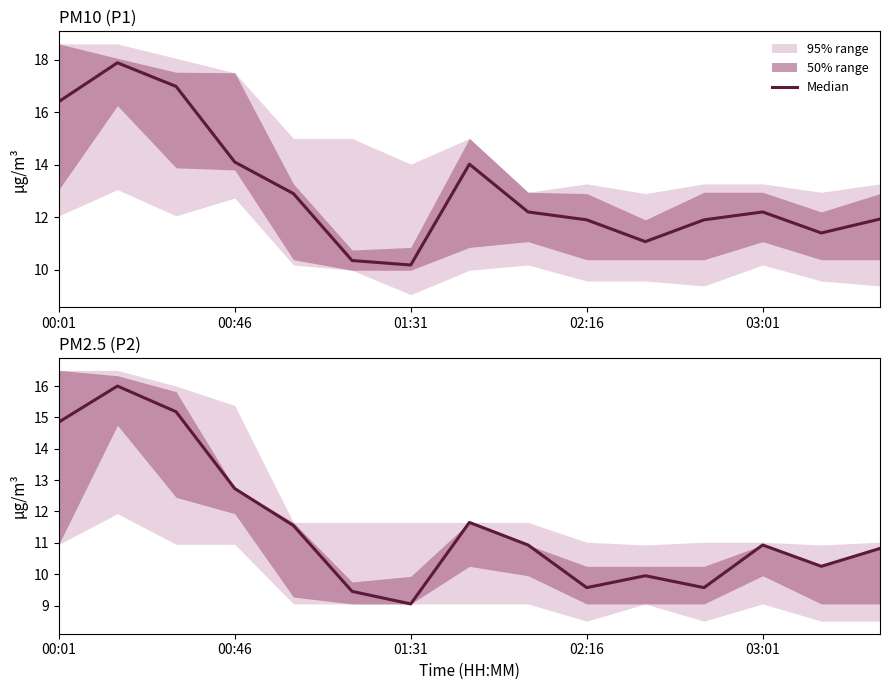

The value at 01:31 is 9.1. True or false?

True